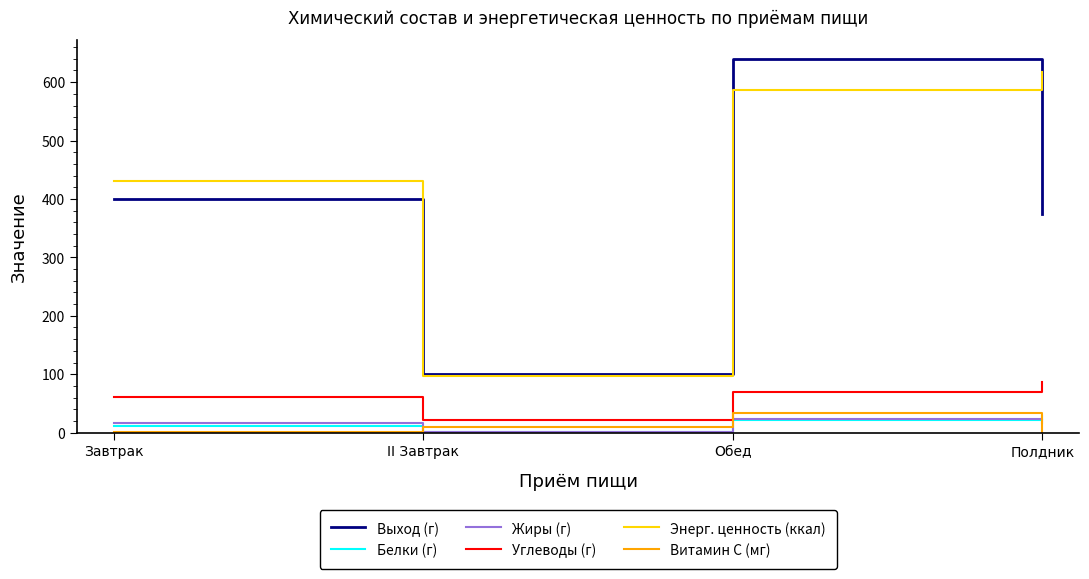

What is the total value across all series at Завтрак?

918.7